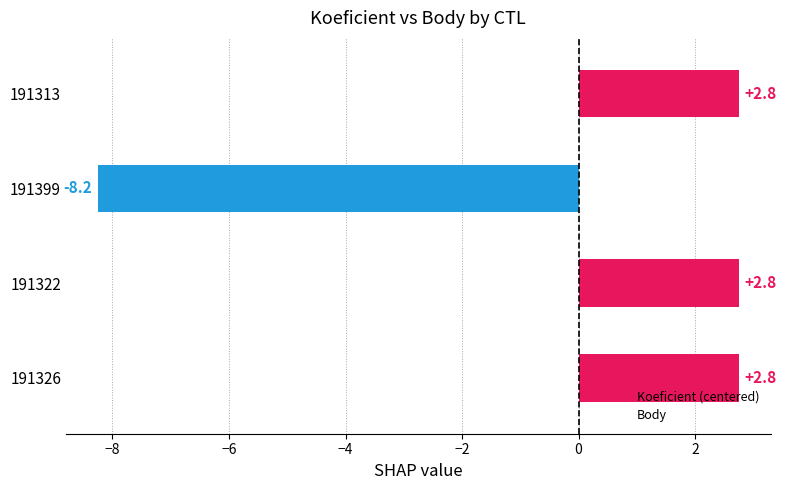

What is the smallest value displayed?

-8.2